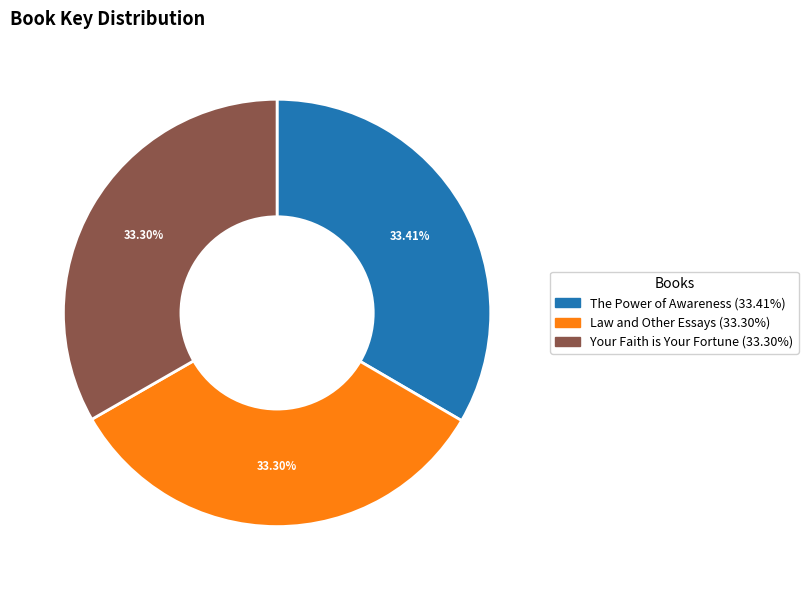

Is there a majority slice in this chart?

No